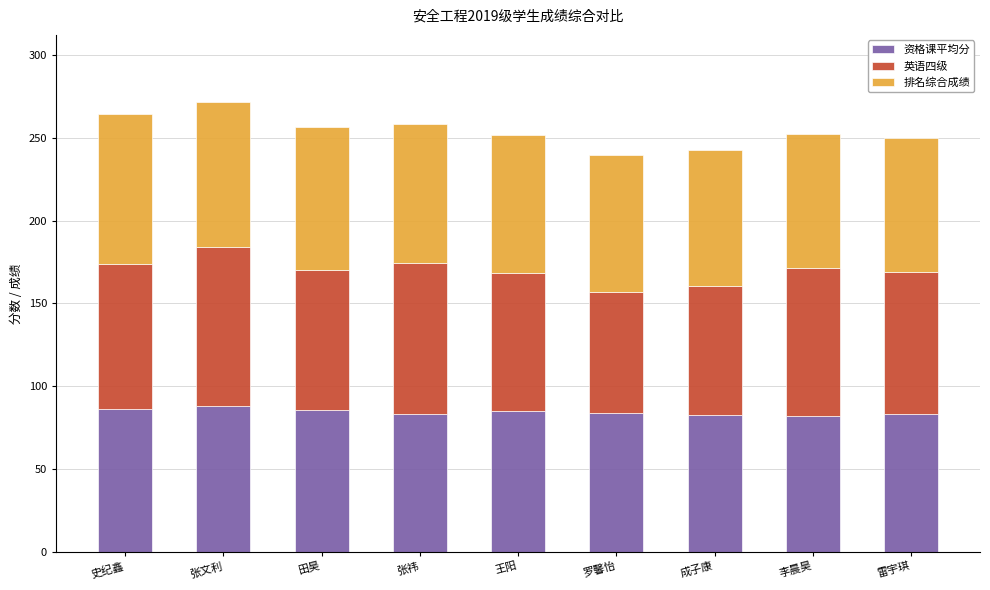

How many data points does each series have?

9